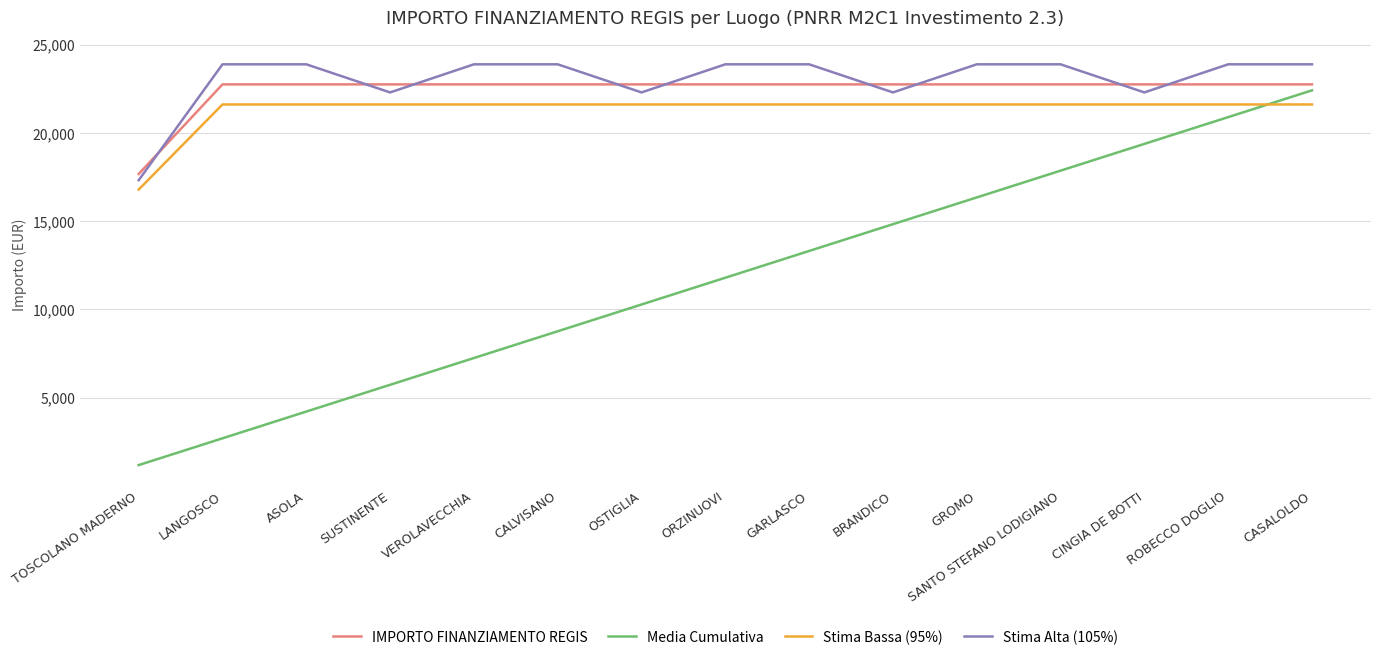

At ASOLA, list the series in order from largest to smallest.

Stima Alta (105%), IMPORTO FINANZIAMENTO REGIS, Stima Bassa (95%), Media Cumulativa